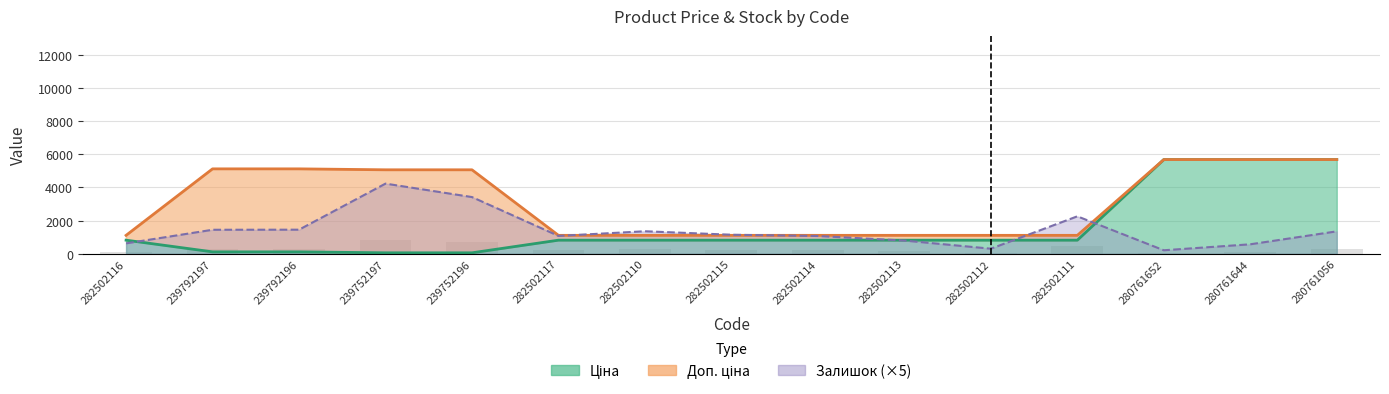

The value of Ціна at 239752196 is 57.0. True or false?

True